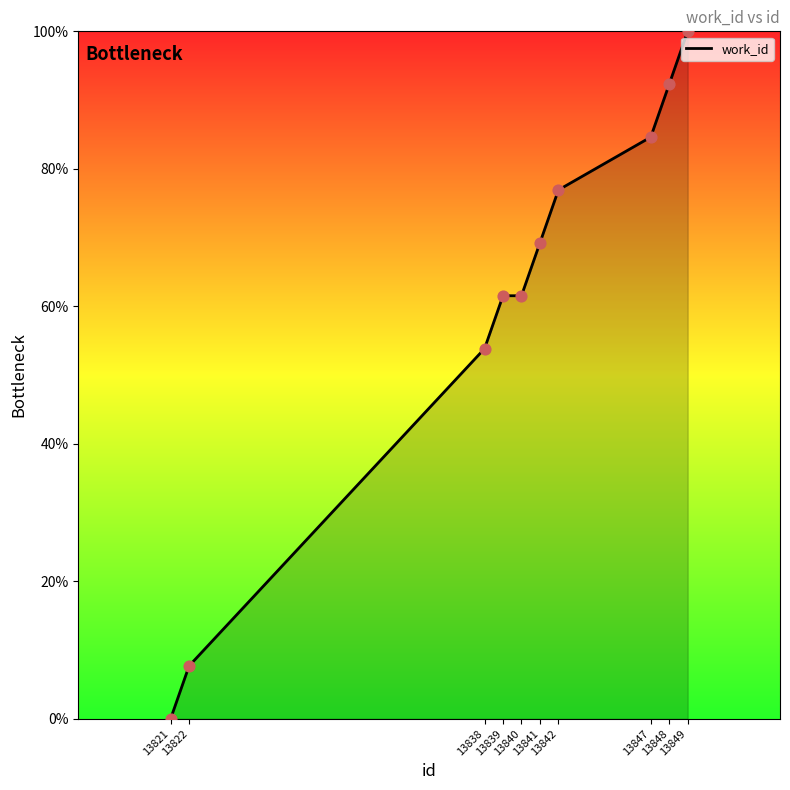

What is the change in value from 13839 to 13848?

+30.8